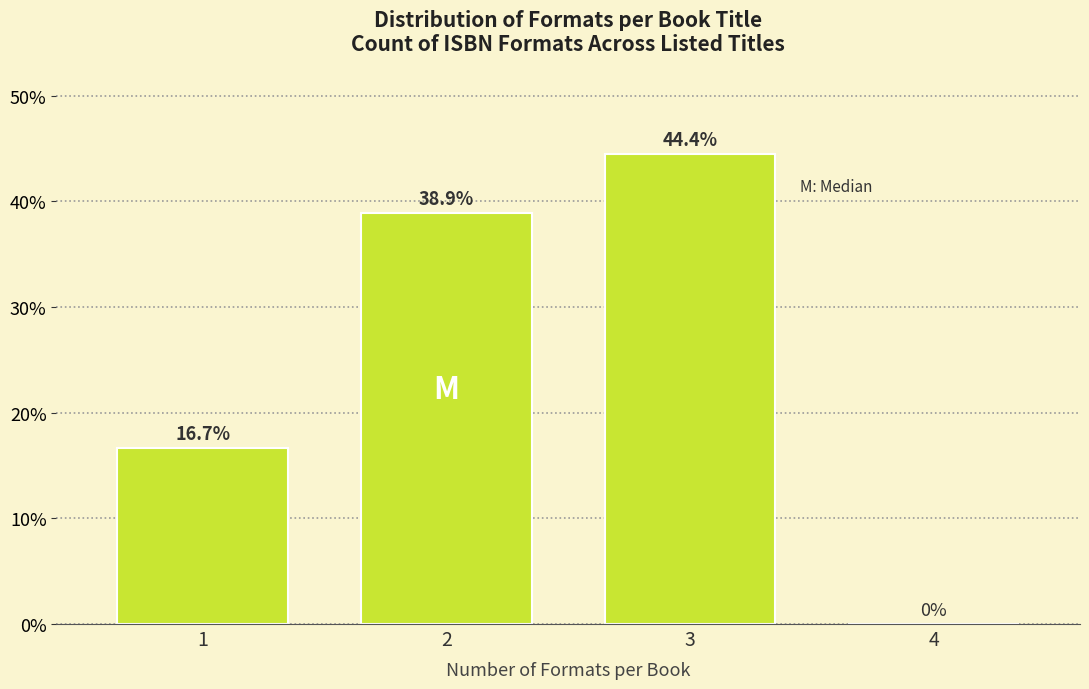

Reading right to left, list all the values displayed in this chart.

4=0.0	3=44.4	2=38.9	1=16.7